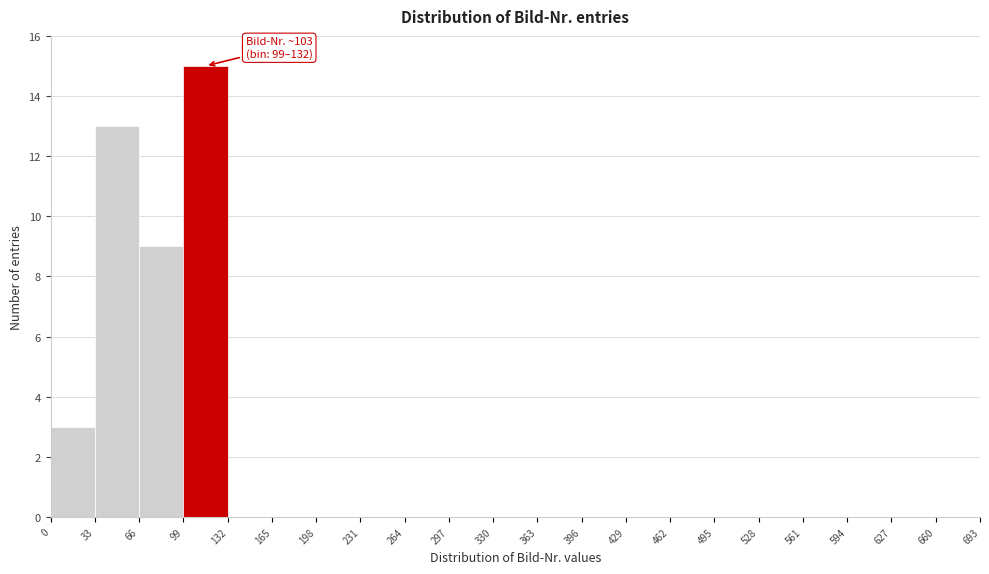

Which range on the x-axis has the tallest bar?

99 to 132